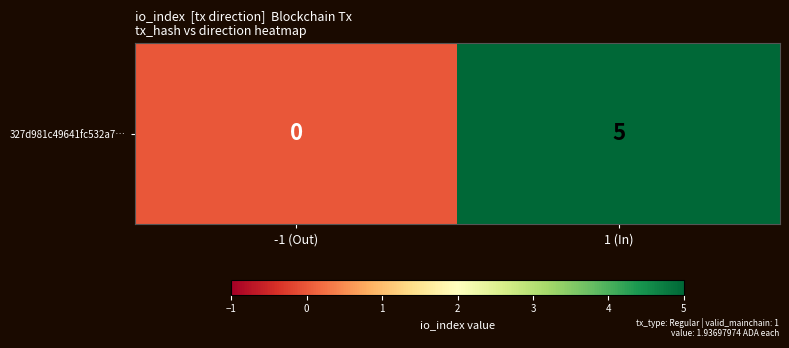

Reading right to left, extract all data points from this chart.

1 (In)=5	-1 (Out)=0